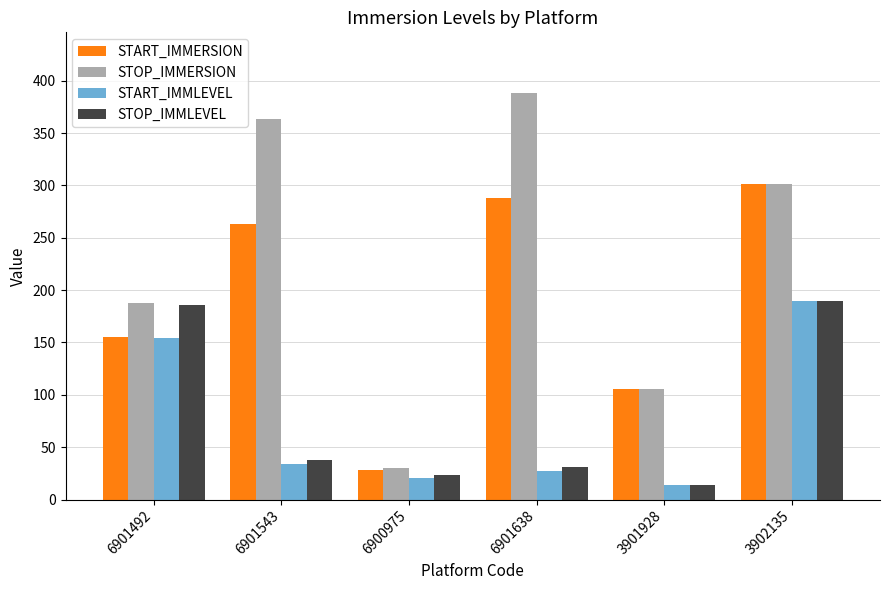

Which series changed the most between 6901492 and 3902135?

START_IMMERSION